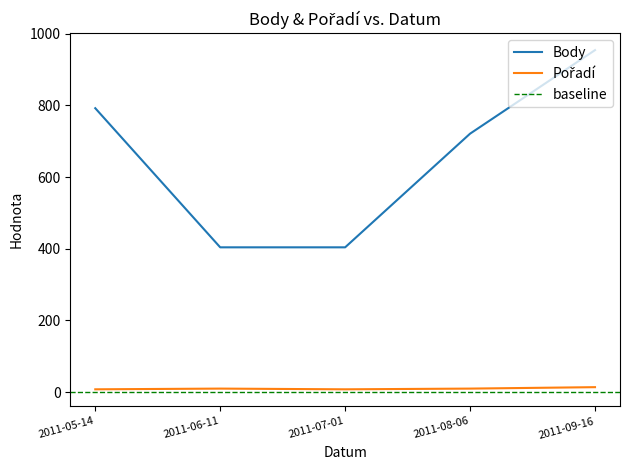

How many distinct data groups are displayed?

2